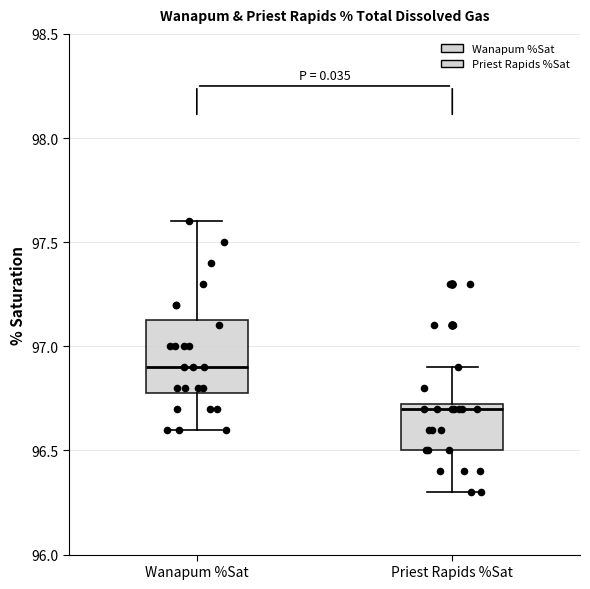

Where does the median line of the box for Wanapum %Sat sit on the y-axis? The values are not printed on the chart, so give them approximately, as read against the axis.

96.90